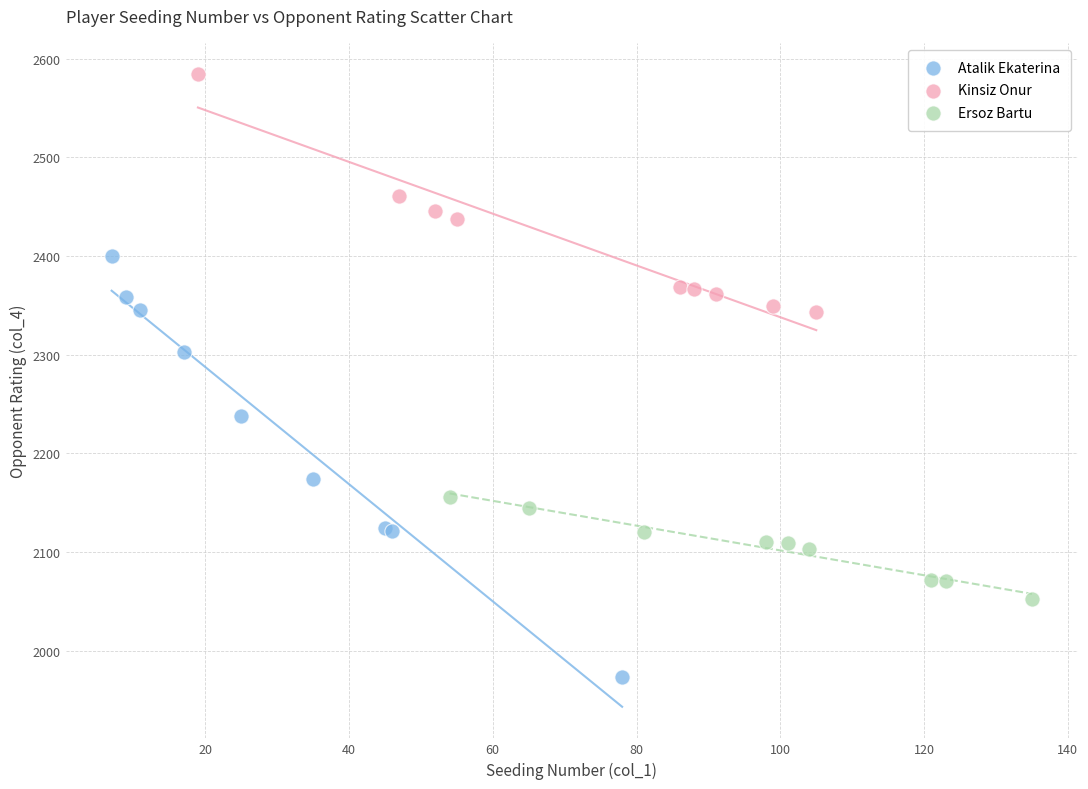

Which series has the widest spread of Y values?

Atalik Ekaterina